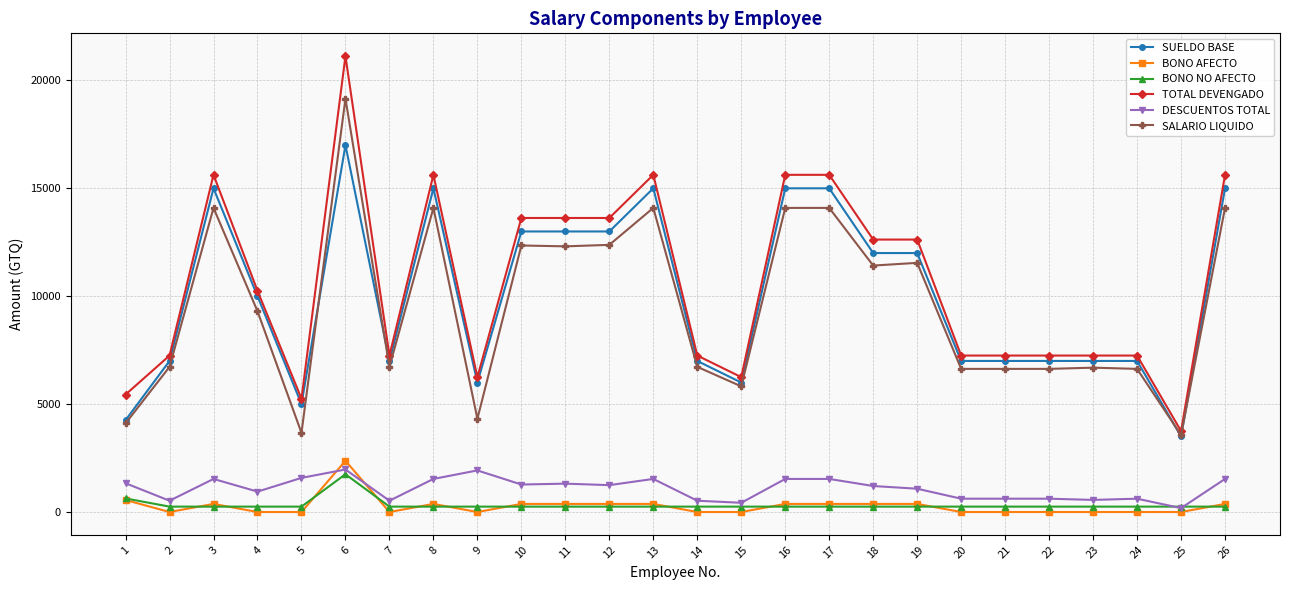

True or false: DESCUENTOS TOTAL and TOTAL DEVENGADO intersect in this chart.

False